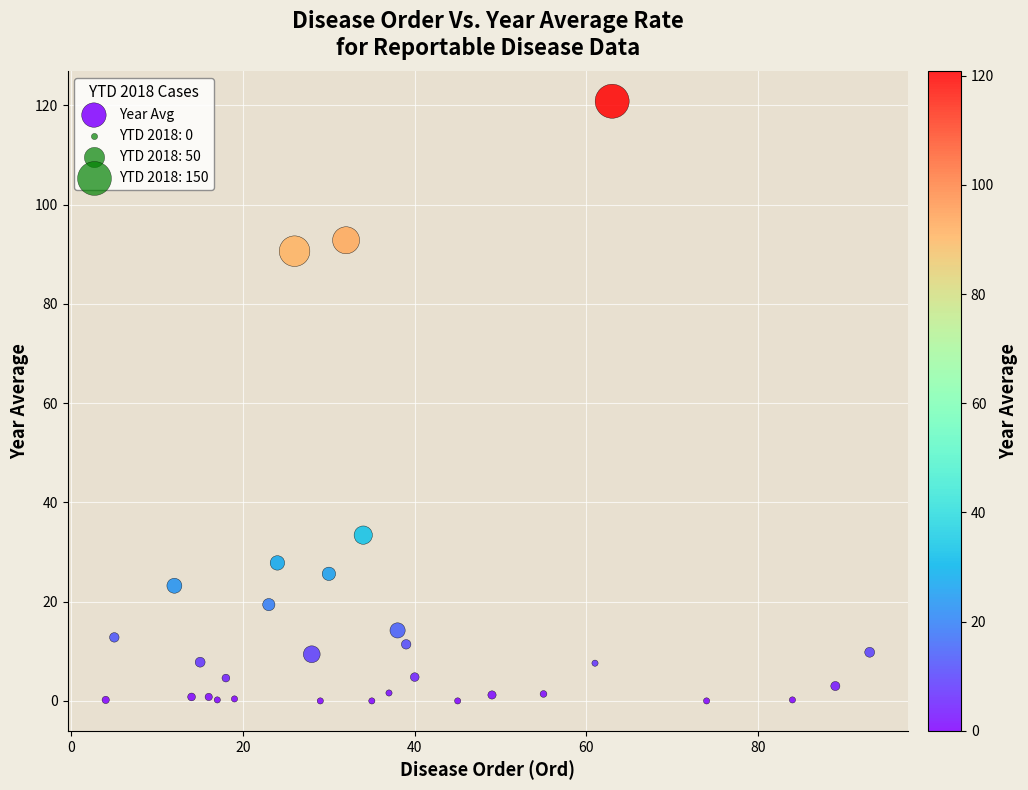

What Y value in the scatter plot is closest to 60?

33.4